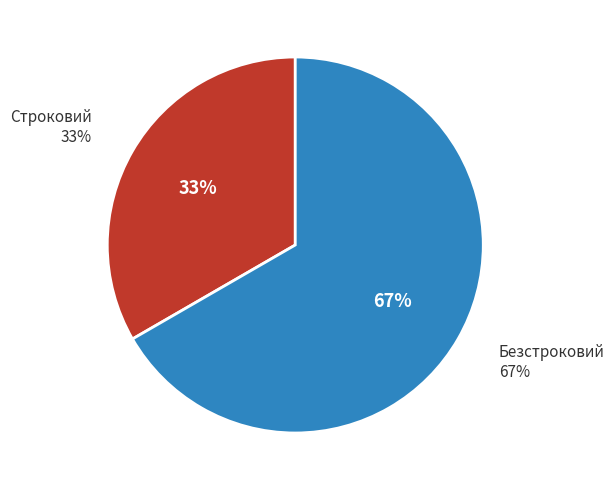

How many segments does this pie chart have?

2